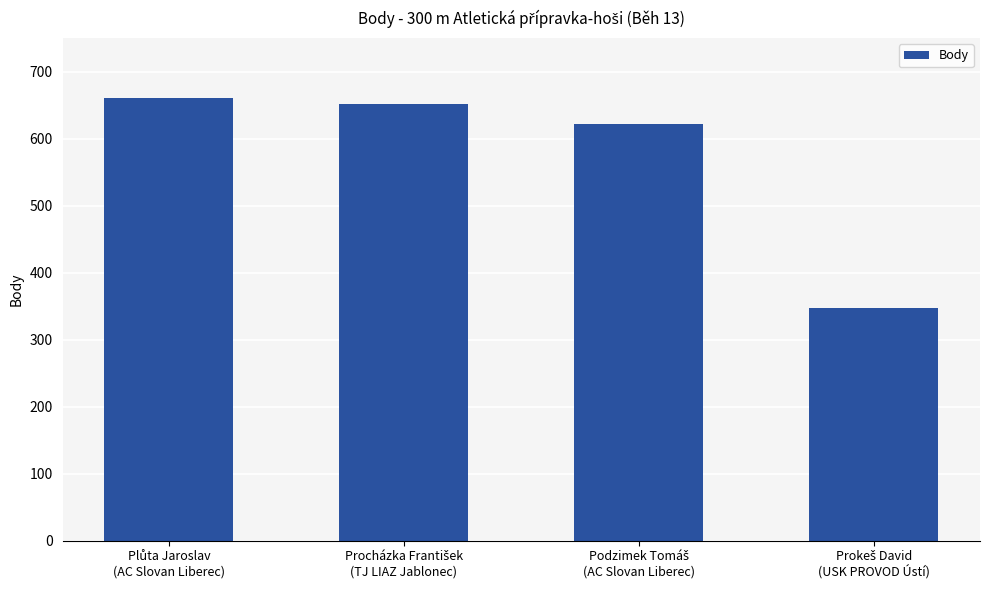

How many data points are less than 652?

2